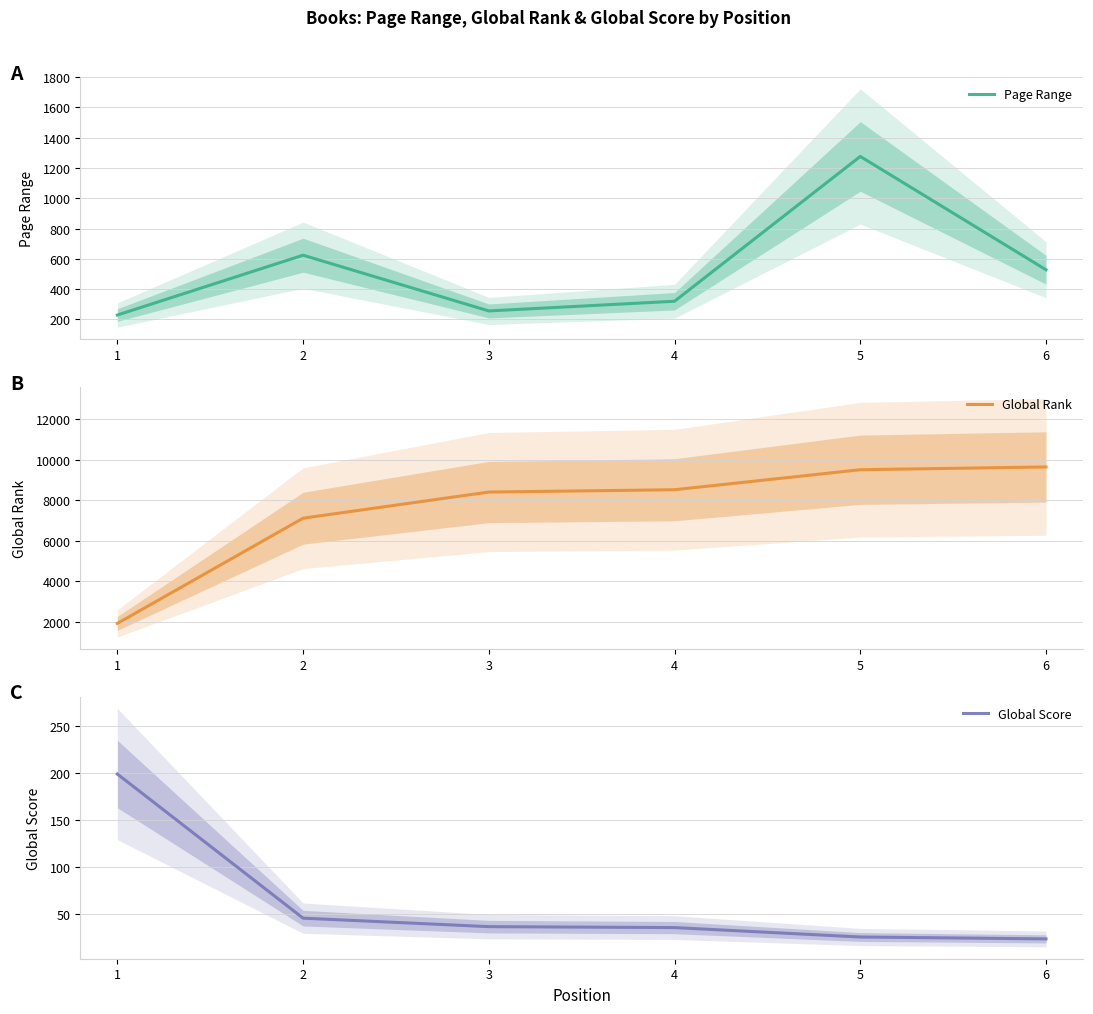

What is the maximum value shown in the chart?

9642